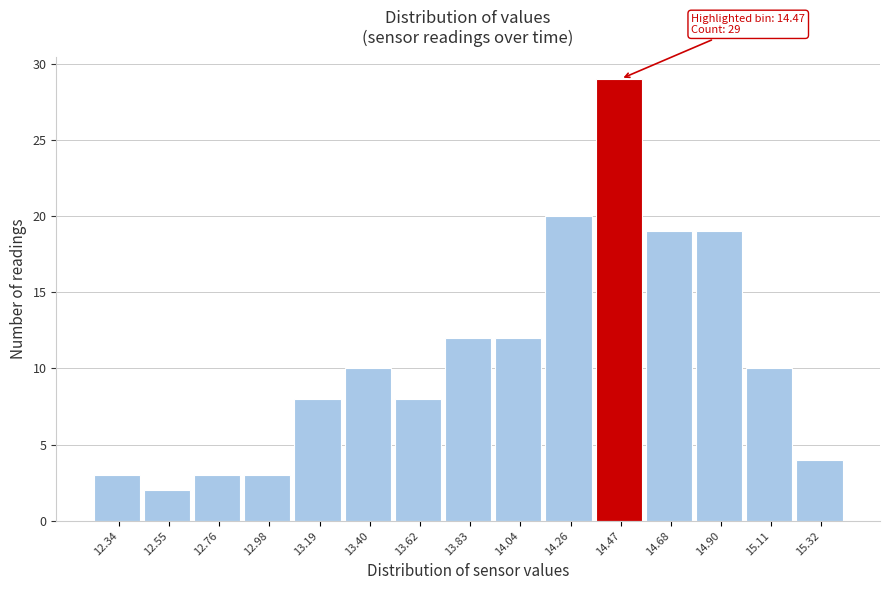

Which range on the x-axis has the tallest bar?

14.35 to 14.60